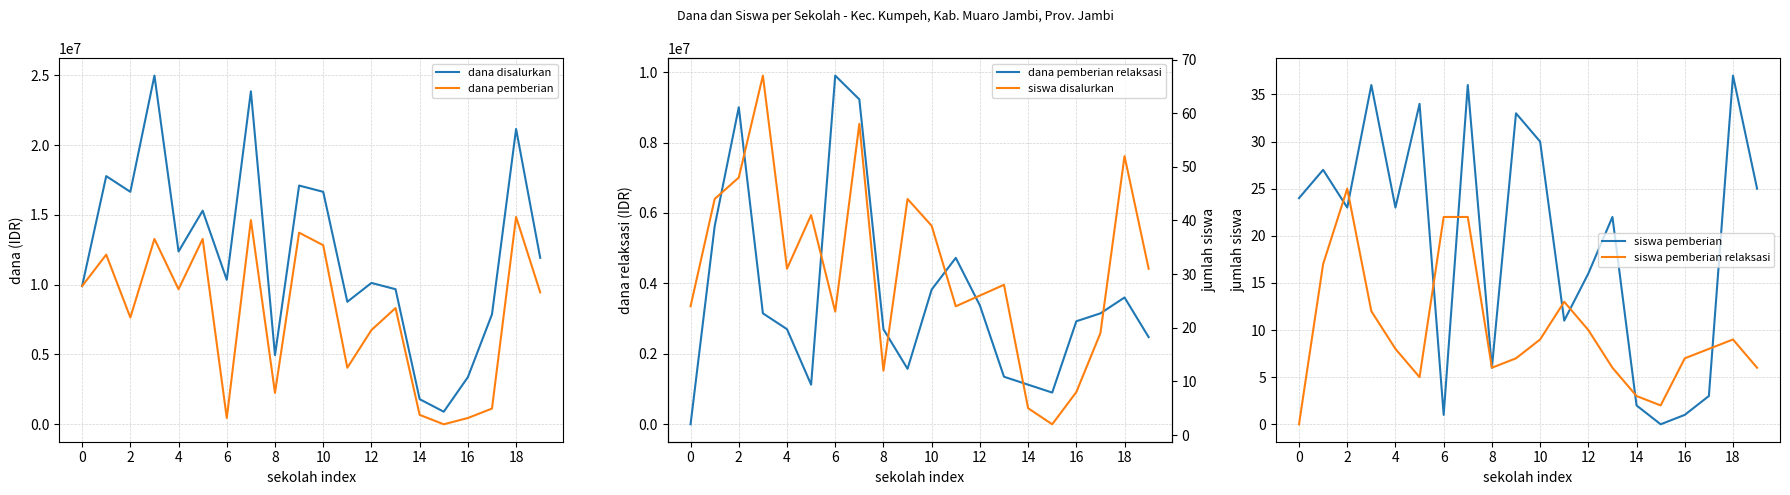

Is the value of dana disalurkan at 2 greater than the value of dana pemberian at 16?

Yes